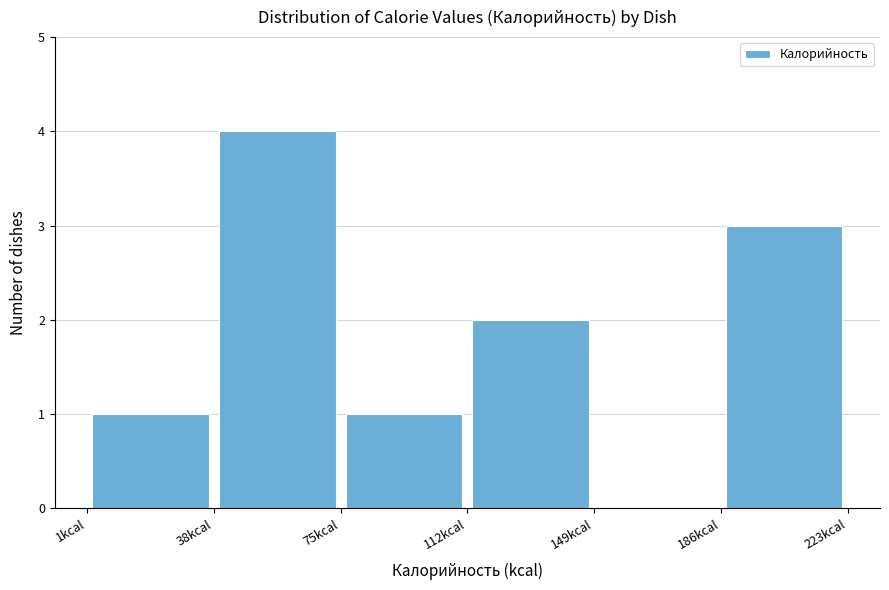

Reading left to right, list every bar in this chart as the range it spans on the x-axis followed by its height. Neither the bar edges nor the heights are printed on the chart, so give them approximately, as read against the axes.

0 to 40: 1
40 to 75: 4
75 to 110: 1
110 to 150: 2
150 to 185: 0
185 to 225: 3